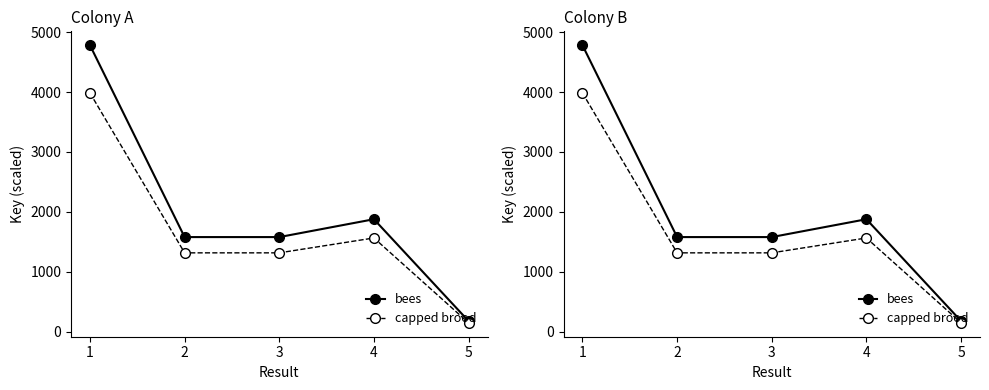

How many values in the bees series exceed 1579?

4